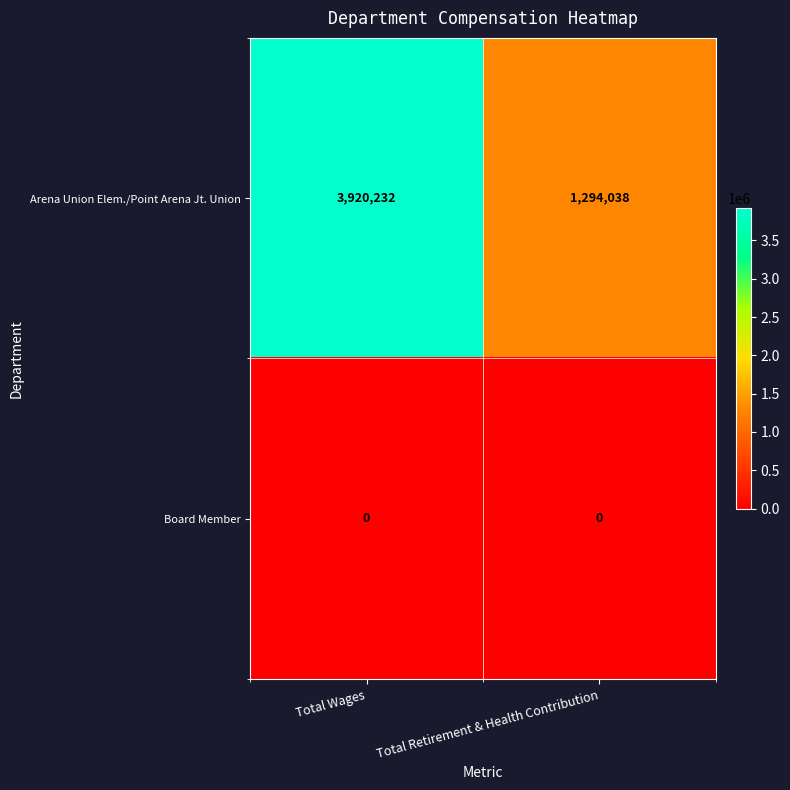

List the series in order of their overall mean, lowest first.

Board Member, Arena Union Elem./Point Arena Jt. Union